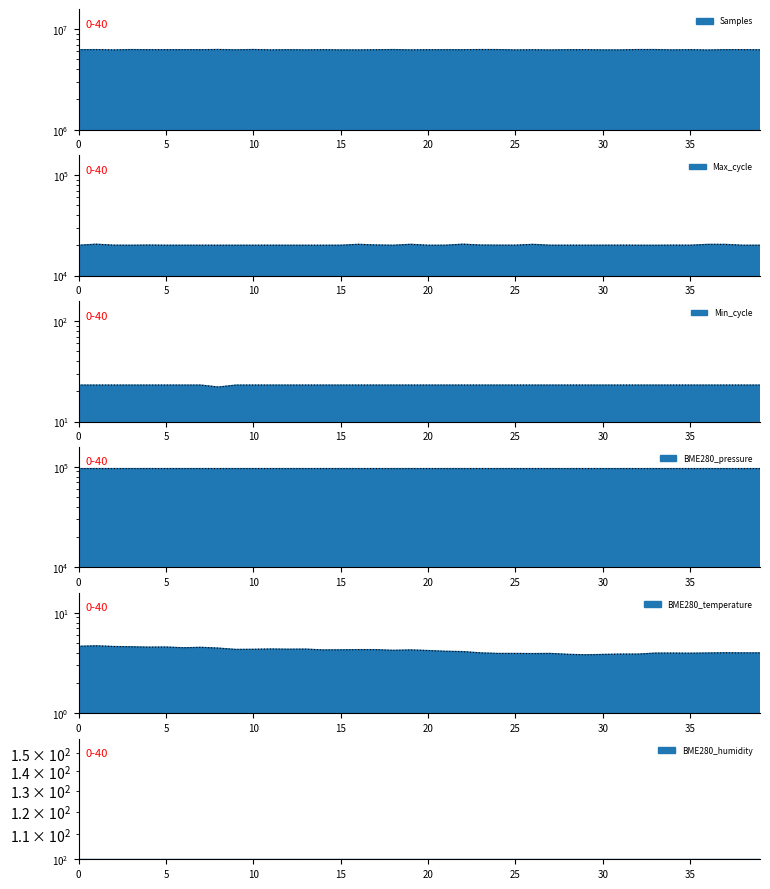

True or false: Max_cycle and Min_cycle cross at least once.

False